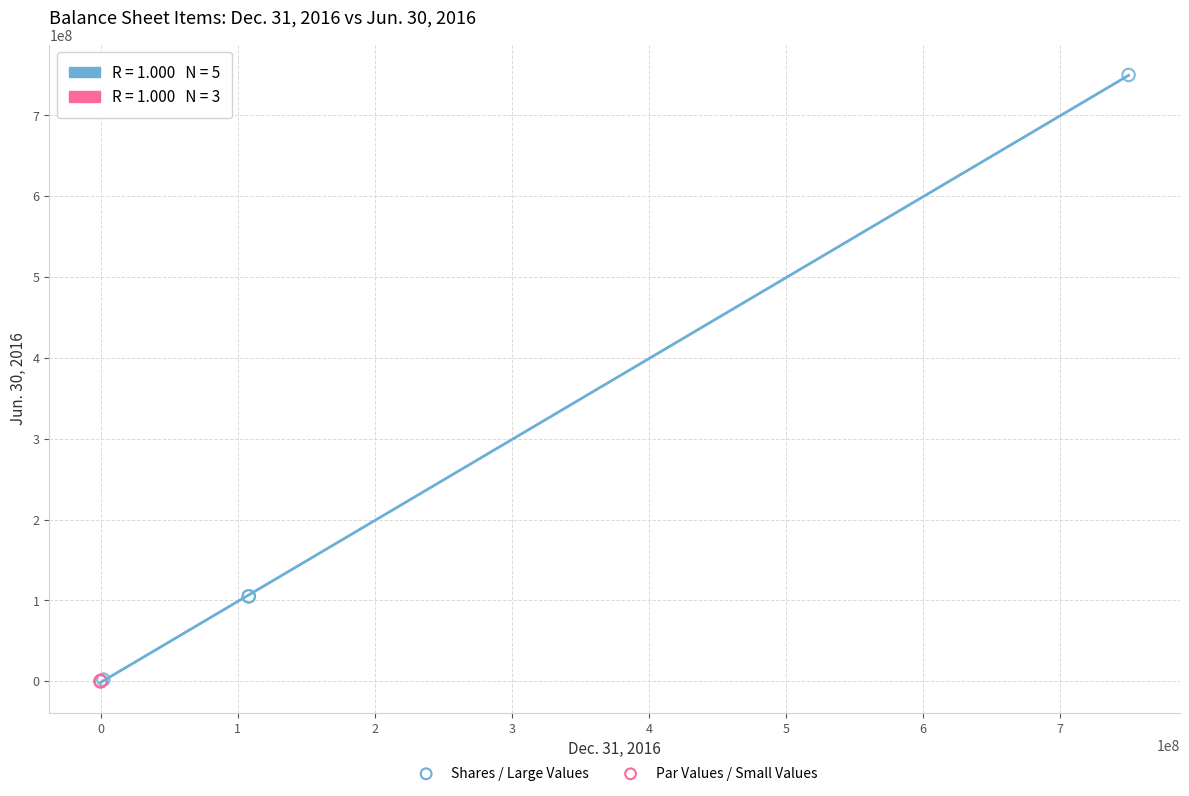

Which series reaches the maximum Y coordinate?

Shares / Large Values